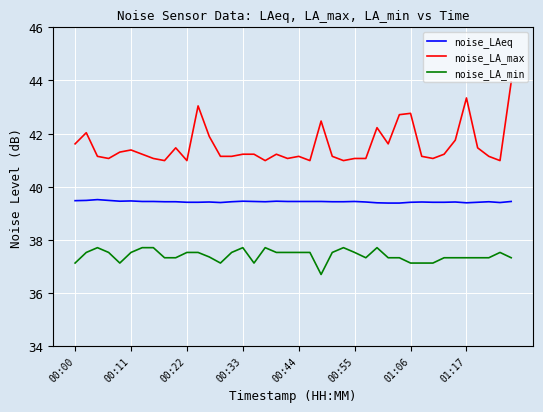

What is the smallest value displayed?

36.7